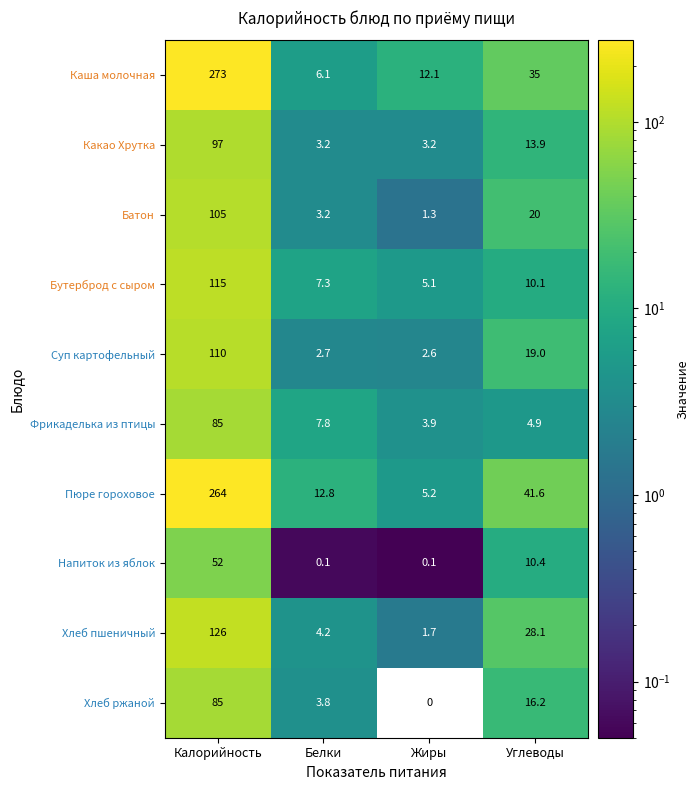

At which label is Батон closest to 53?

Углеводы